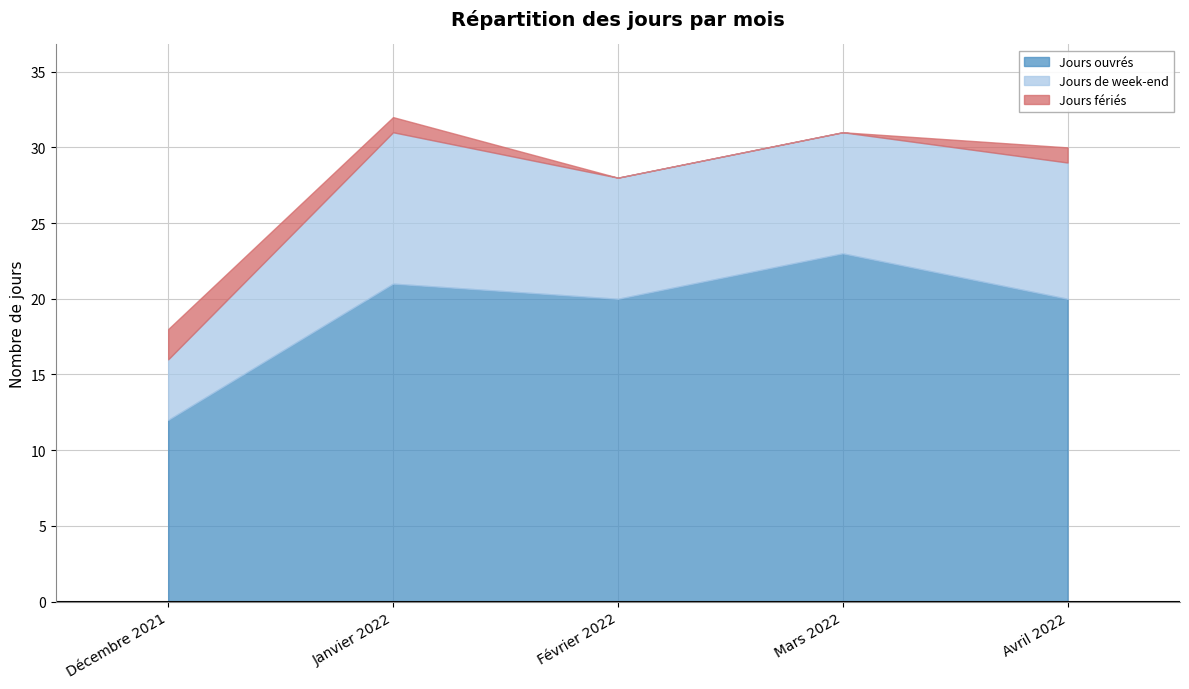

Is the value of Jours ouvrés at Mars 2022 greater than the value of Jours fériés at Février 2022?

Yes